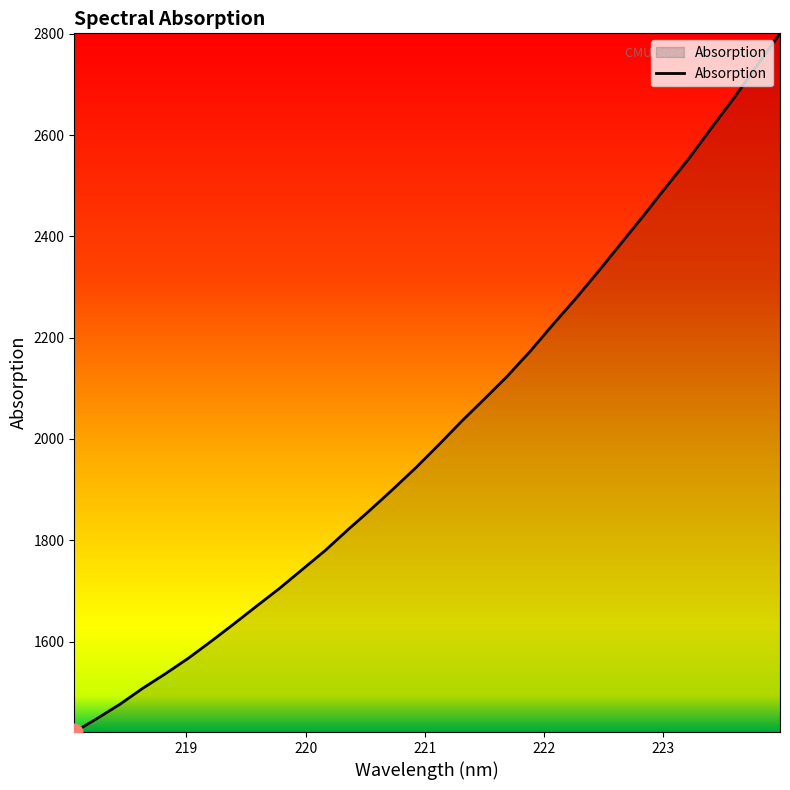

What is the difference between the maximum and minimum values?

1379.1